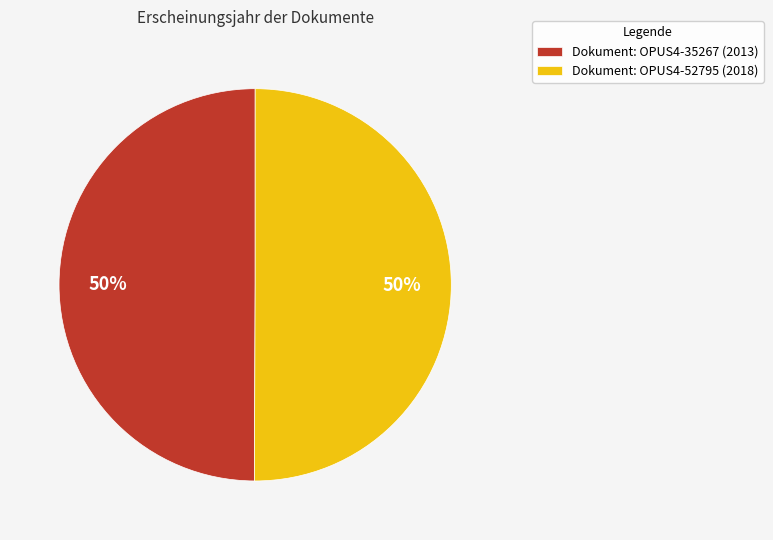

The Dokument: OPUS4-52795 (2018) slice represents 44% of the pie. True or false?

False